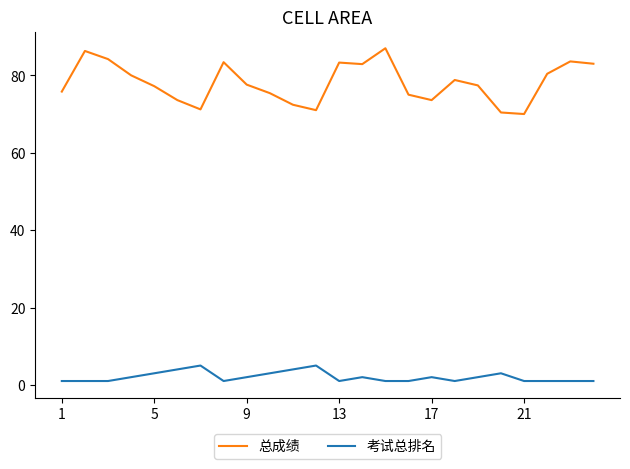

Which series has the largest range (max minus min)?

总成绩